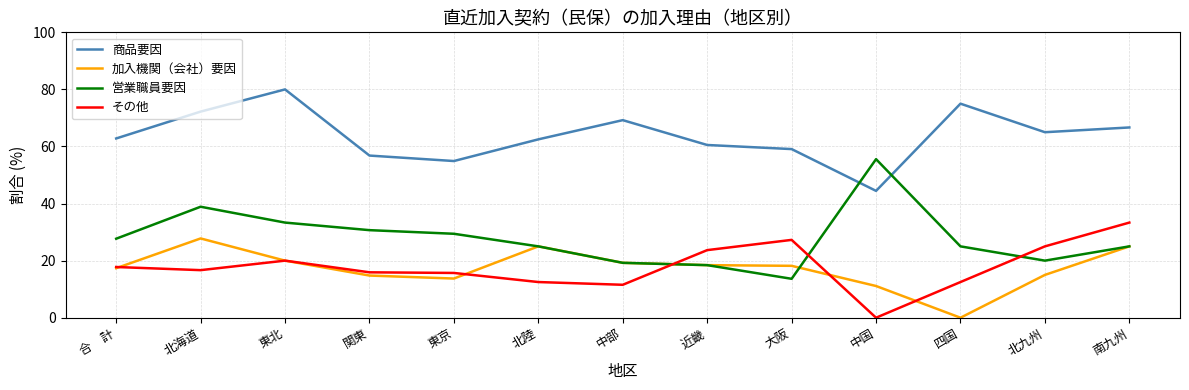

What is the spread (max minus min) of values at 北陸?

50.0